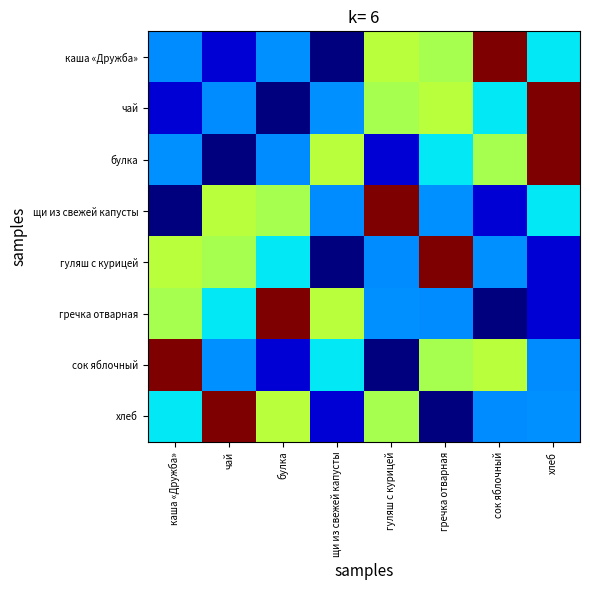

Which label corresponds to the largest value in the chart?

сок яблочный